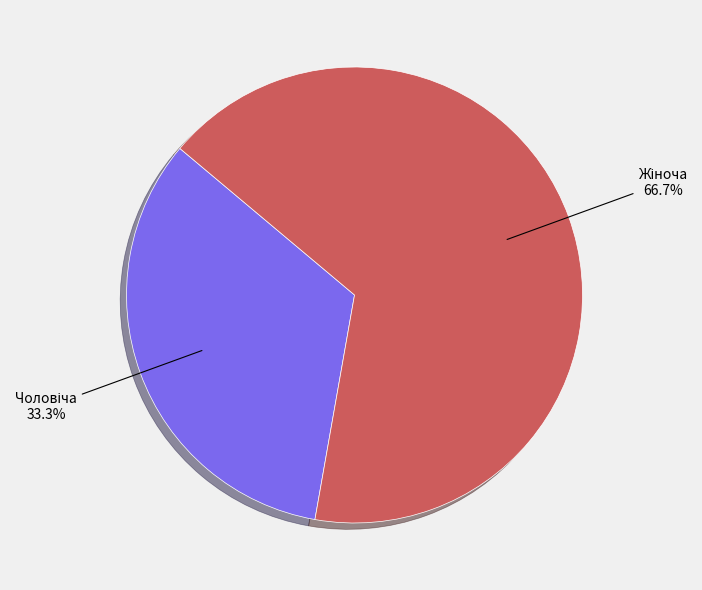

Is there any slice that represents more than half of the pie?

Yes